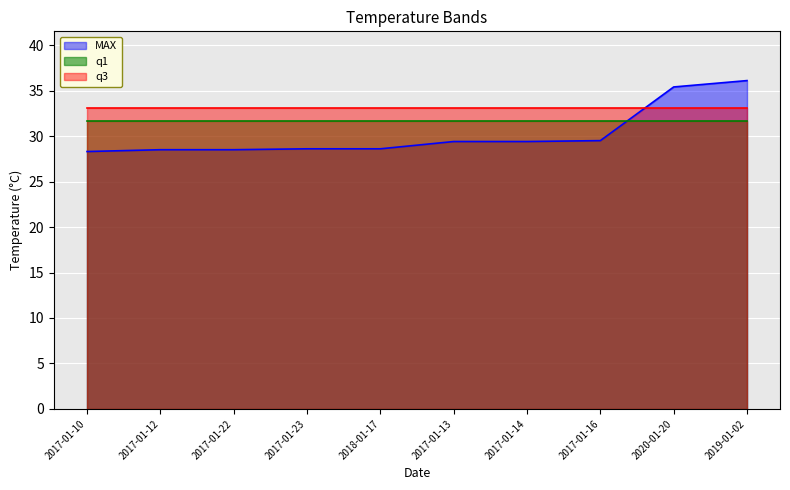

Rank the series by their average value, from lowest to highest.

MAX, q1, q3